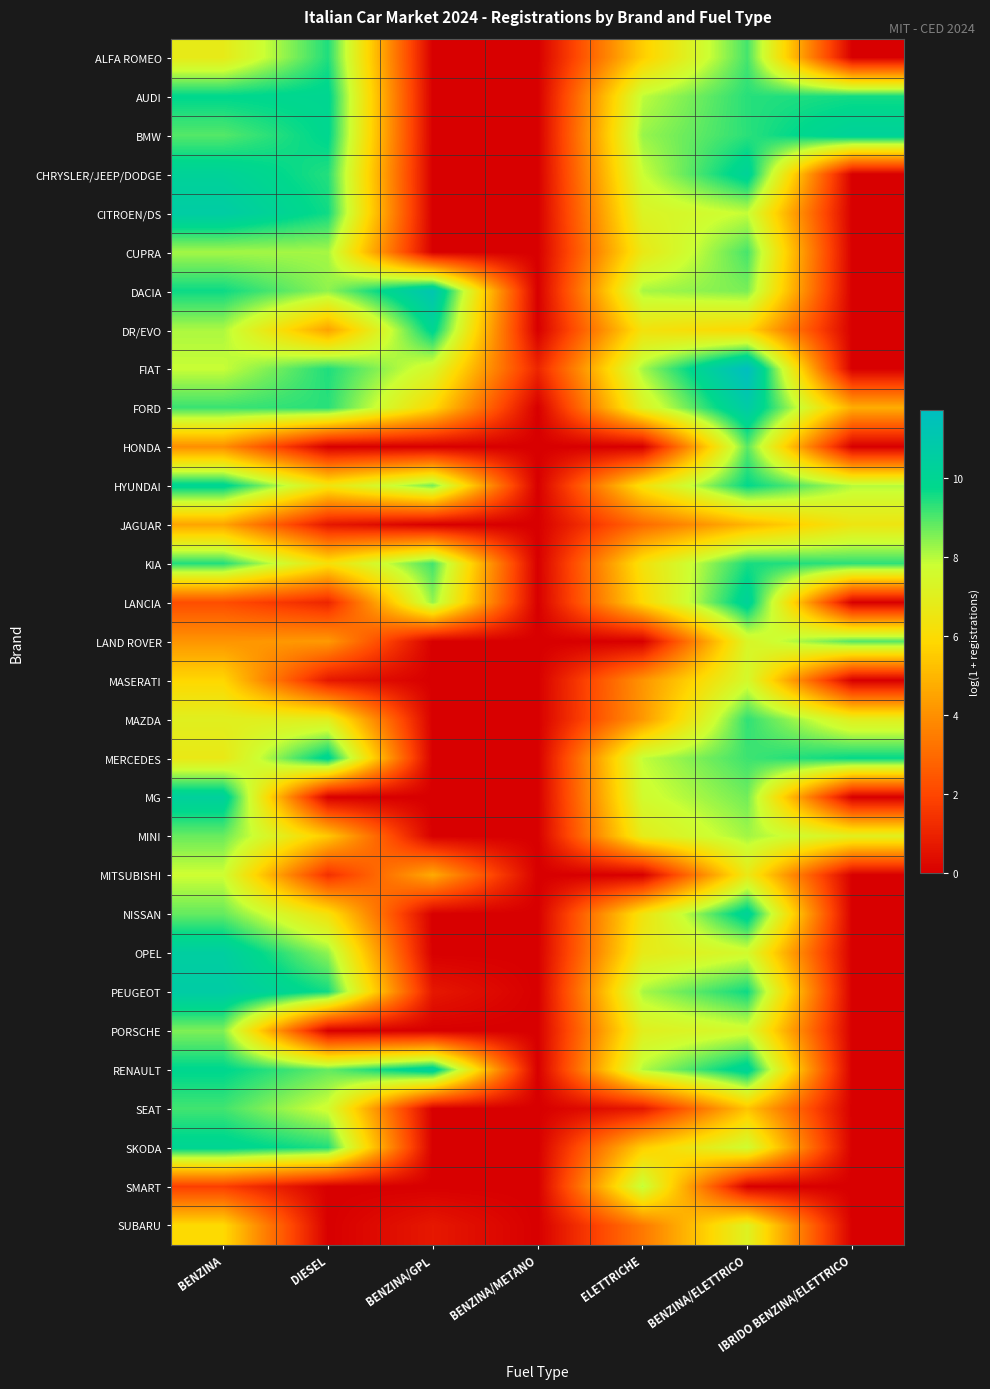

Reading left to right, extract all data points from this chart.

ALFA ROMEO: BENZINA=6.8	DIESEL=9.5	BENZINA/GPL=0.0	BENZINA/METANO=0.0	ELETTRICHE=5.6	BENZINA/ELETTRICO=9.1	IBRIDO BENZINA/ELETTRICO=0.0
AUDI: BENZINA=9.8	DIESEL=9.9	BENZINA/GPL=0.0	BENZINA/METANO=0.0	ELETTRICHE=7.9	BENZINA/ELETTRICO=9.4	IBRIDO BENZINA/ELETTRICO=9.6
BMW: BENZINA=8.9	DIESEL=9.9	BENZINA/GPL=0.0	BENZINA/METANO=0.0	ELETTRICHE=8.3	BENZINA/ELETTRICO=9.4	IBRIDO BENZINA/ELETTRICO=10.3
CHRYSLER/JEEP/DODGE: BENZINA=10.2	DIESEL=9.4	BENZINA/GPL=0.0	BENZINA/METANO=0.0	ELETTRICHE=7.8	BENZINA/ELETTRICO=10.2	IBRIDO BENZINA/ELETTRICO=0.0
CITROEN/DS: BENZINA=10.7	DIESEL=9.6	BENZINA/GPL=0.0	BENZINA/METANO=0.0	ELETTRICHE=7.2	BENZINA/ELETTRICO=7.9	IBRIDO BENZINA/ELETTRICO=0.0
CUPRA: BENZINA=8.2	DIESEL=8.2	BENZINA/GPL=0.0	BENZINA/METANO=0.0	ELETTRICHE=6.7	BENZINA/ELETTRICO=9.1	IBRIDO BENZINA/ELETTRICO=0.0
DACIA: BENZINA=9.6	DIESEL=8.4	BENZINA/GPL=11.1	BENZINA/METANO=0.0	ELETTRICHE=8.2	BENZINA/ELETTRICO=8.6	IBRIDO BENZINA/ELETTRICO=0.0
DR/EVO: BENZINA=8.1	DIESEL=4.5	BENZINA/GPL=10.0	BENZINA/METANO=0.0	ELETTRICHE=6.3	BENZINA/ELETTRICO=5.9	IBRIDO BENZINA/ELETTRICO=0.0
FIAT: BENZINA=7.8	DIESEL=9.5	BENZINA/GPL=7.4	BENZINA/METANO=1.1	ELETTRICHE=8.2	BENZINA/ELETTRICO=11.7	IBRIDO BENZINA/ELETTRICO=0.0
FORD: BENZINA=9.2	DIESEL=9.4	BENZINA/GPL=5.9	BENZINA/METANO=0.0	ELETTRICHE=7.2	BENZINA/ELETTRICO=10.7	IBRIDO BENZINA/ELETTRICO=4.8
HONDA: BENZINA=4.0	DIESEL=0.0	BENZINA/GPL=0.0	BENZINA/METANO=0.0	ELETTRICHE=0.0	BENZINA/ELETTRICO=8.9	IBRIDO BENZINA/ELETTRICO=0.0
HYUNDAI: BENZINA=10.0	DIESEL=6.4	BENZINA/GPL=8.6	BENZINA/METANO=0.0	ELETTRICHE=6.2	BENZINA/ELETTRICO=9.7	IBRIDO BENZINA/ELETTRICO=8.0
JAGUAR: BENZINA=4.5	DIESEL=0.7	BENZINA/GPL=0.0	BENZINA/METANO=0.0	ELETTRICHE=3.0	BENZINA/ELETTRICO=5.0	IBRIDO BENZINA/ELETTRICO=6.5
KIA: BENZINA=9.4	DIESEL=6.2	BENZINA/GPL=9.1	BENZINA/METANO=0.0	ELETTRICHE=6.3	BENZINA/ELETTRICO=9.5	IBRIDO BENZINA/ELETTRICO=9.3
LANCIA: BENZINA=2.2	DIESEL=1.1	BENZINA/GPL=8.4	BENZINA/METANO=0.0	ELETTRICHE=5.9	BENZINA/ELETTRICO=10.2	IBRIDO BENZINA/ELETTRICO=0.0
LAND ROVER: BENZINA=4.1	DIESEL=4.3	BENZINA/GPL=0.0	BENZINA/METANO=0.0	ELETTRICHE=0.0	BENZINA/ELETTRICO=7.3	IBRIDO BENZINA/ELETTRICO=8.9
MASERATI: BENZINA=5.8	DIESEL=0.7	BENZINA/GPL=0.0	BENZINA/METANO=0.0	ELETTRICHE=4.1	BENZINA/ELETTRICO=7.5	IBRIDO BENZINA/ELETTRICO=0.0
MAZDA: BENZINA=7.0	DIESEL=6.9	BENZINA/GPL=0.0	BENZINA/METANO=0.0	ELETTRICHE=4.2	BENZINA/ELETTRICO=9.3	IBRIDO BENZINA/ELETTRICO=7.0
MERCEDES: BENZINA=6.7	DIESEL=10.0	BENZINA/GPL=0.0	BENZINA/METANO=0.0	ELETTRICHE=7.9	BENZINA/ELETTRICO=9.2	IBRIDO BENZINA/ELETTRICO=9.7
MG: BENZINA=10.4	DIESEL=0.0	BENZINA/GPL=0.0	BENZINA/METANO=0.0	ELETTRICHE=7.6	BENZINA/ELETTRICO=8.7	IBRIDO BENZINA/ELETTRICO=0.0
MINI: BENZINA=8.8	DIESEL=5.4	BENZINA/GPL=0.0	BENZINA/METANO=0.0	ELETTRICHE=6.9	BENZINA/ELETTRICO=8.2	IBRIDO BENZINA/ELETTRICO=7.0
MITSUBISHI: BENZINA=7.8	DIESEL=1.4	BENZINA/GPL=4.7	BENZINA/METANO=0.0	ELETTRICHE=0.0	BENZINA/ELETTRICO=6.7	IBRIDO BENZINA/ELETTRICO=0.0
NISSAN: BENZINA=8.8	DIESEL=6.2	BENZINA/GPL=0.0	BENZINA/METANO=0.0	ELETTRICHE=6.4	BENZINA/ELETTRICO=10.2	IBRIDO BENZINA/ELETTRICO=0.0
OPEL: BENZINA=10.5	DIESEL=8.4	BENZINA/GPL=0.0	BENZINA/METANO=0.0	ELETTRICHE=6.8	BENZINA/ELETTRICO=7.6	IBRIDO BENZINA/ELETTRICO=0.0
PEUGEOT: BENZINA=10.7	DIESEL=9.6	BENZINA/GPL=0.7	BENZINA/METANO=0.0	ELETTRICHE=8.1	BENZINA/ELETTRICO=9.6	IBRIDO BENZINA/ELETTRICO=0.0
PORSCHE: BENZINA=8.5	DIESEL=0.0	BENZINA/GPL=0.0	BENZINA/METANO=0.0	ELETTRICHE=7.0	BENZINA/ELETTRICO=7.6	IBRIDO BENZINA/ELETTRICO=0.0
RENAULT: BENZINA=9.8	DIESEL=8.8	BENZINA/GPL=10.4	BENZINA/METANO=0.0	ELETTRICHE=8.0	BENZINA/ELETTRICO=10.2	IBRIDO BENZINA/ELETTRICO=0.0
SEAT: BENZINA=9.1	DIESEL=7.7	BENZINA/GPL=0.0	BENZINA/METANO=0.0	ELETTRICHE=0.7	BENZINA/ELETTRICO=5.3	IBRIDO BENZINA/ELETTRICO=0.0
SKODA: BENZINA=10.0	DIESEL=9.4	BENZINA/GPL=0.0	BENZINA/METANO=0.0	ELETTRICHE=5.6	BENZINA/ELETTRICO=7.7	IBRIDO BENZINA/ELETTRICO=0.0
SMART: BENZINA=1.8	DIESEL=0.0	BENZINA/GPL=0.0	BENZINA/METANO=0.0	ELETTRICHE=7.9	BENZINA/ELETTRICO=0.0	IBRIDO BENZINA/ELETTRICO=0.0
SUBARU: BENZINA=5.9	DIESEL=0.0	BENZINA/GPL=0.7	BENZINA/METANO=0.0	ELETTRICHE=3.4	BENZINA/ELETTRICO=7.1	IBRIDO BENZINA/ELETTRICO=0.0